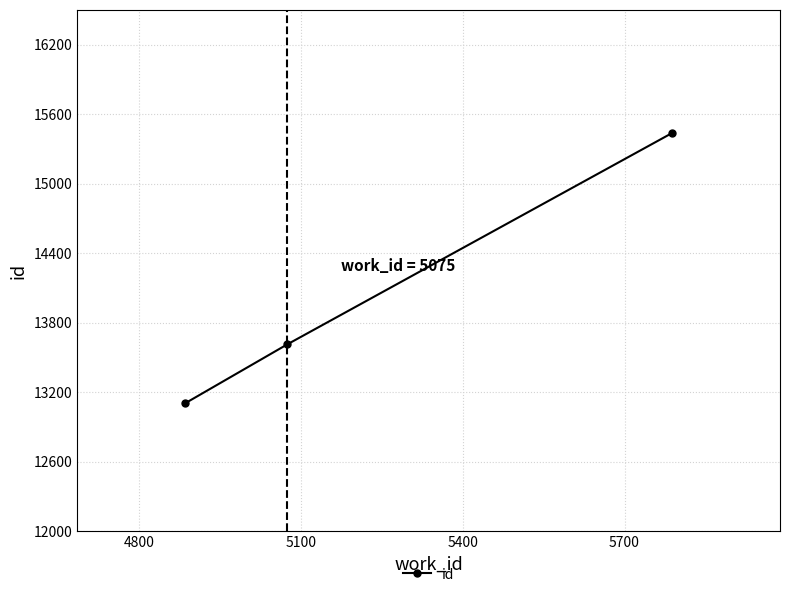

What is the difference between the maximum and minimum values?

2332